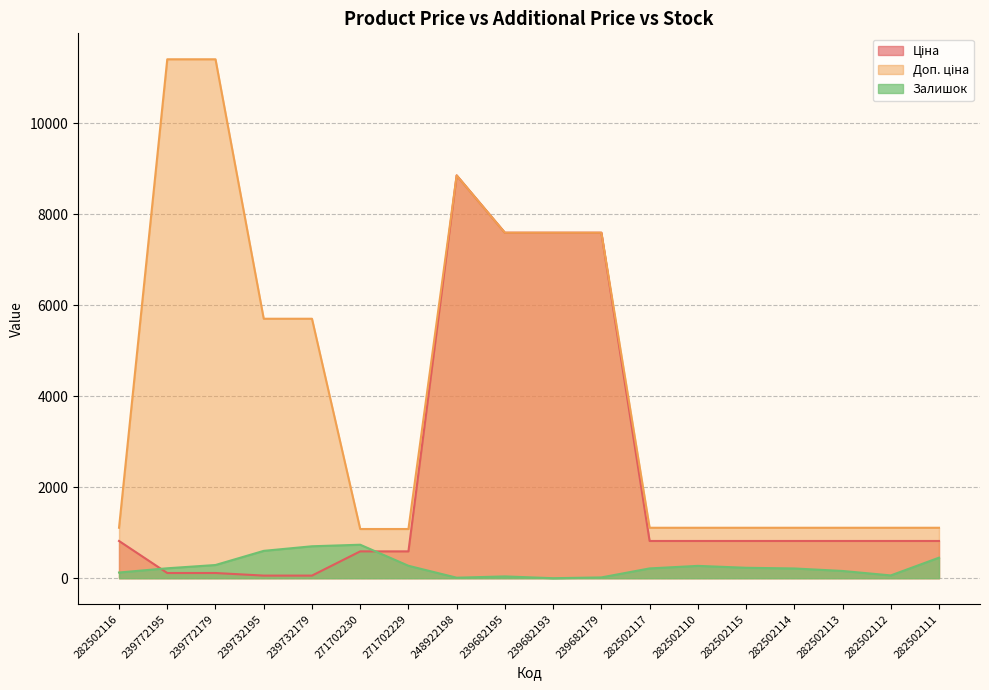

Reading right to left, what are all the values shown in this chart?

Ціна: 818.5	818.5	818.5	818.5	818.5	818.5	818.5	7596.5	7596.5	7596.5	8856.7	589.9	589.9	57.0	57.0	114.1	114.1	818.5
Доп. ціна: 1109.2	1109.2	1109.2	1109.2	1109.2	1109.2	1109.2	7596.5	7596.5	7596.5	8856.7	1081.7	1081.7	5705.0	5705.0	11410.0	11410.0	1109.2
Залишок: 451.0	61.0	159.0	214.0	229.0	271.0	215.0	17.0	0.0	39.0	11.0	273.0	736.0	702.0	601.0	290.0	218.0	125.0